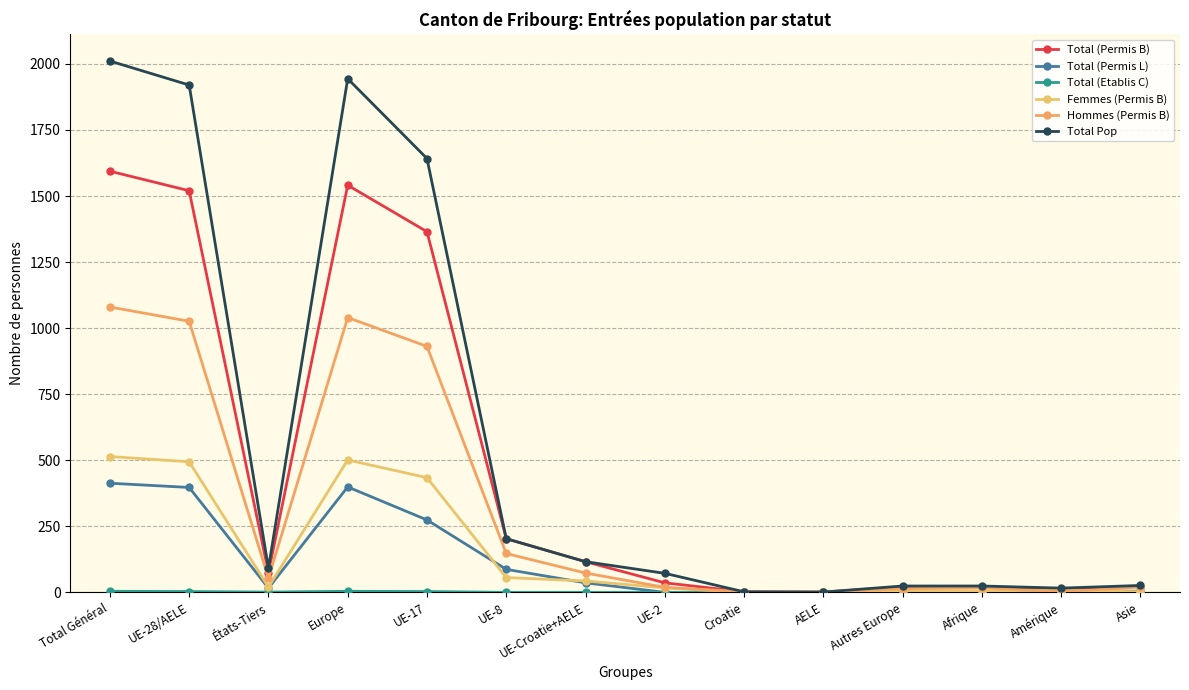

How many series are shown in this chart?

6